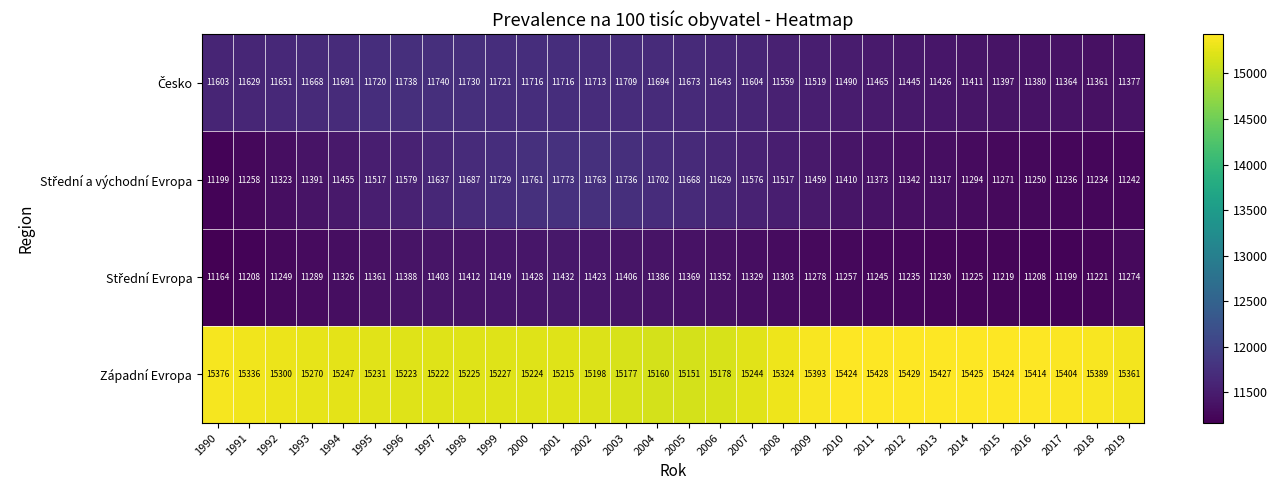

Which series has the largest total across all categories?

Západní Evropa